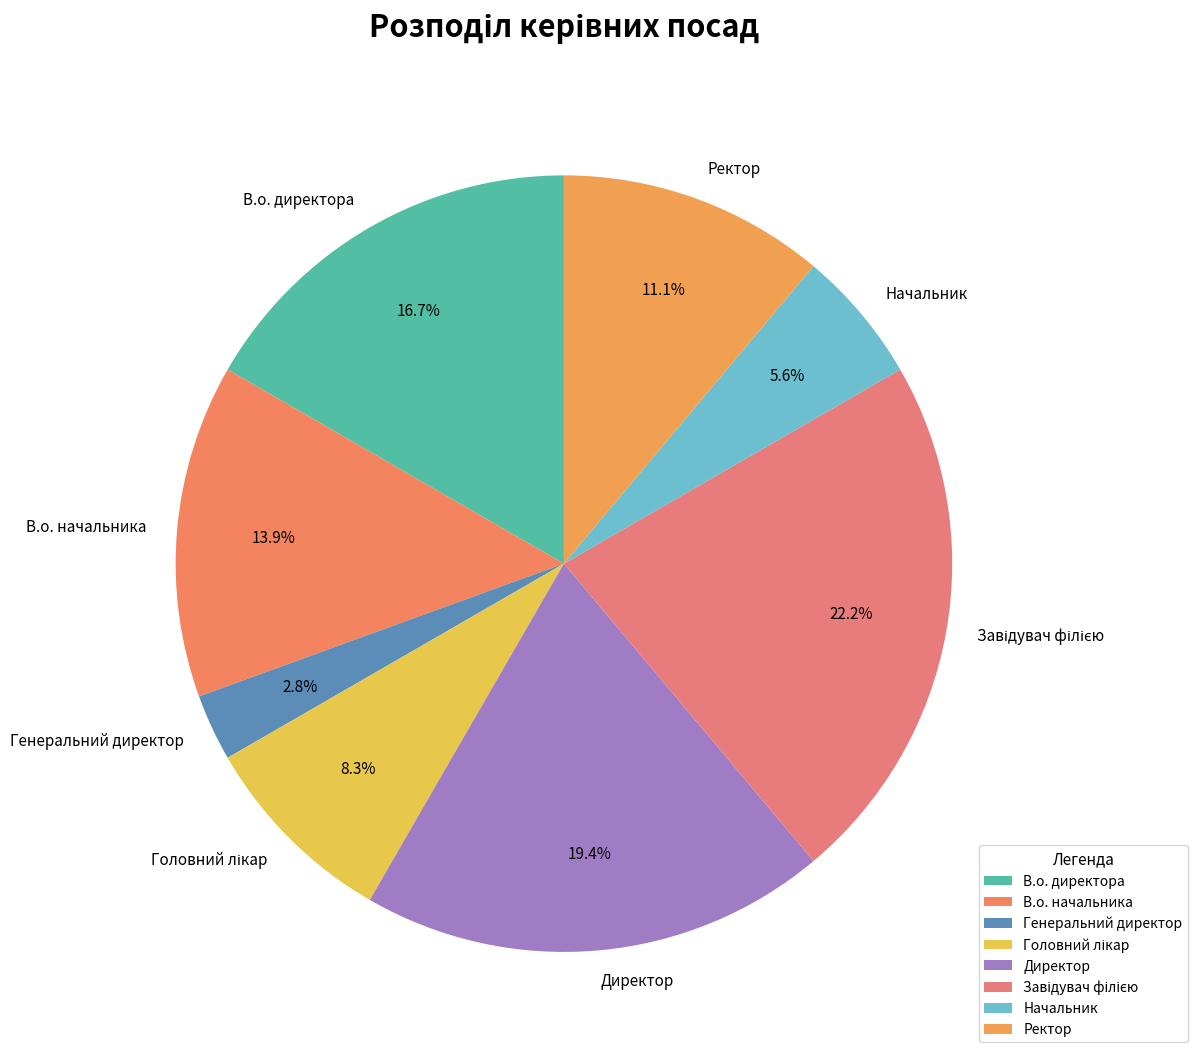

Between Генеральний директор and В.о. директора, which is larger?

В.о. директора